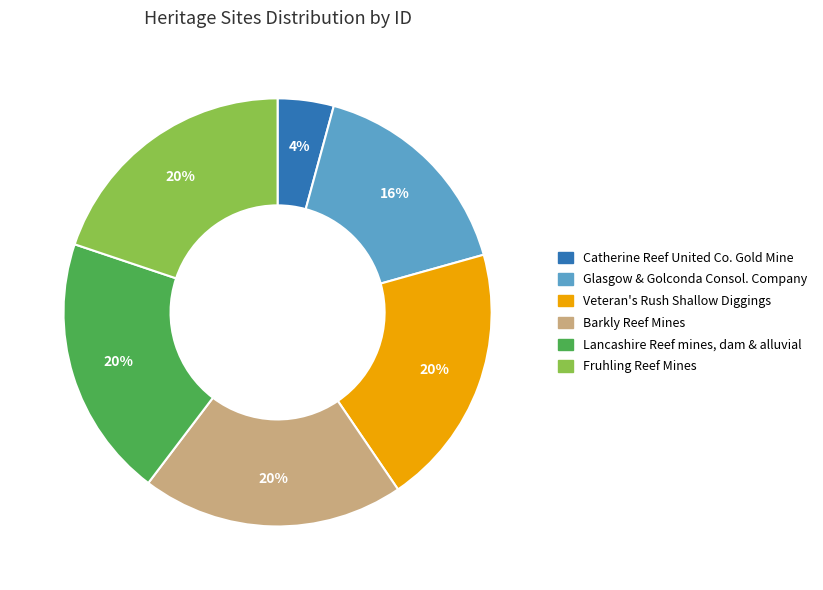

To the nearest percent, what is the combined percentage of Lancashire Reef mines, dam & alluvial and Barkly Reef Mines?

40%